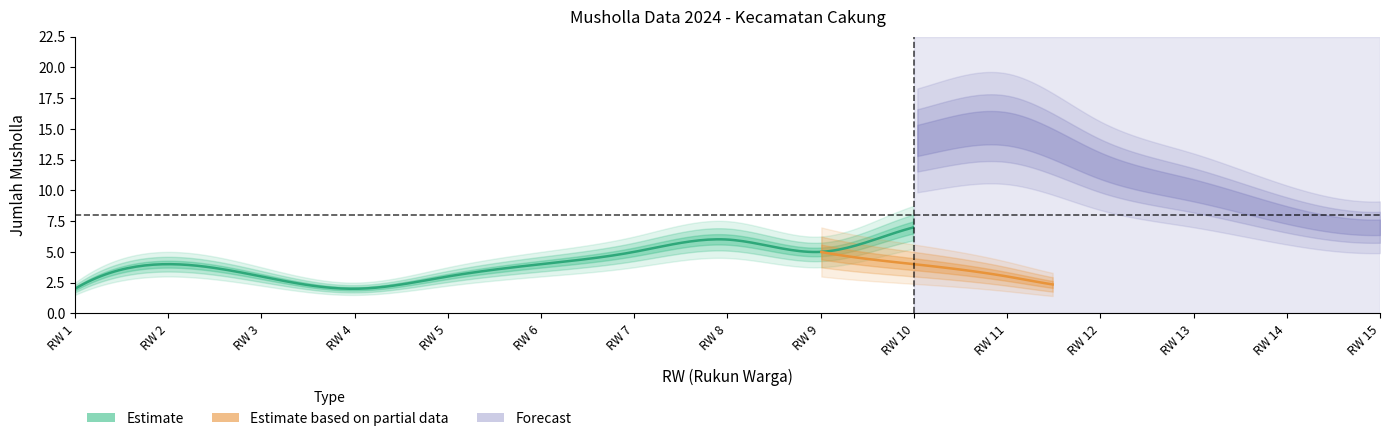

Which has a higher value, RW 12 or RW 4?

RW 12